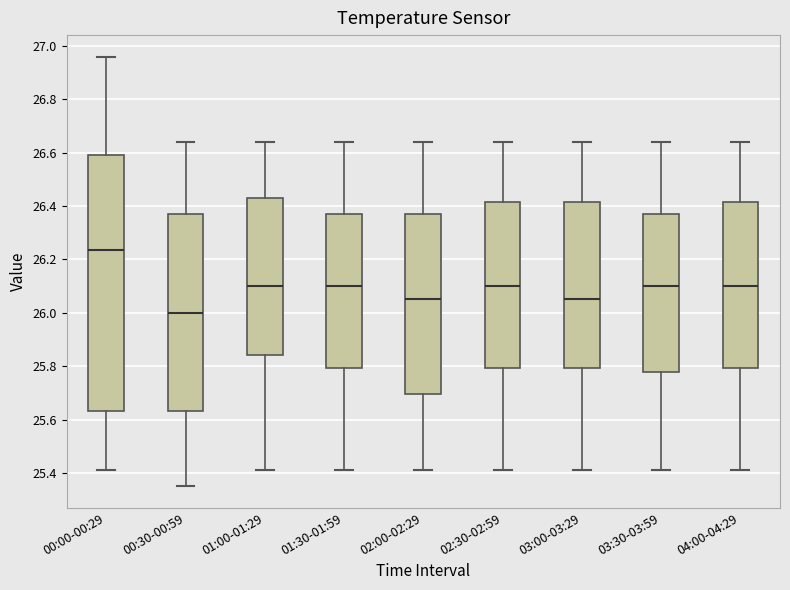

Where does the lower whisker of the box for 03:30-03:59 end on the y-axis? The values are not printed on the chart, so give them approximately, as read against the axis.

25.42